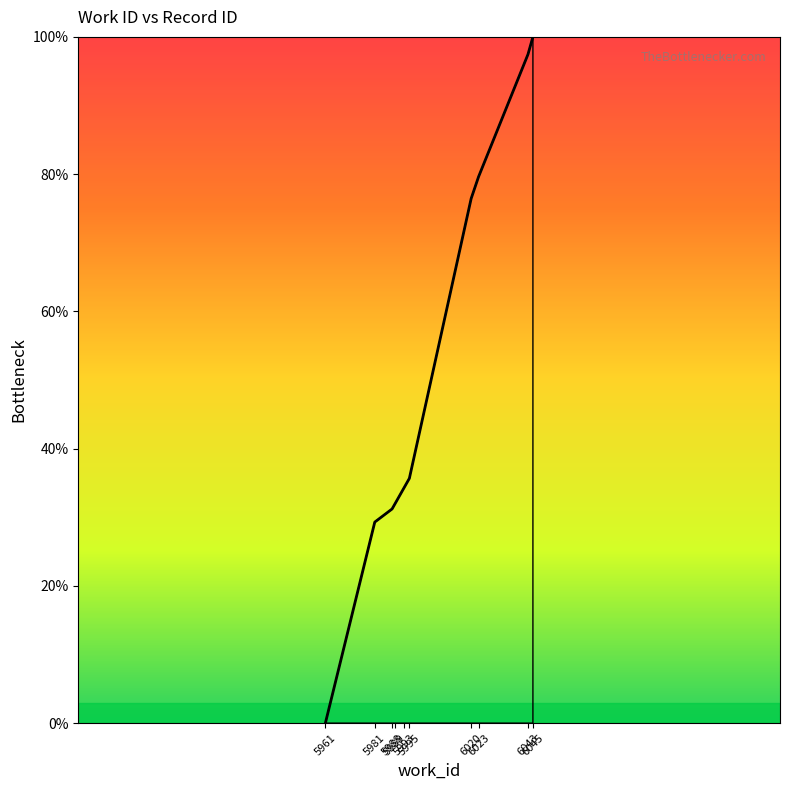

The value at 6043 is 97.5. True or false?

True